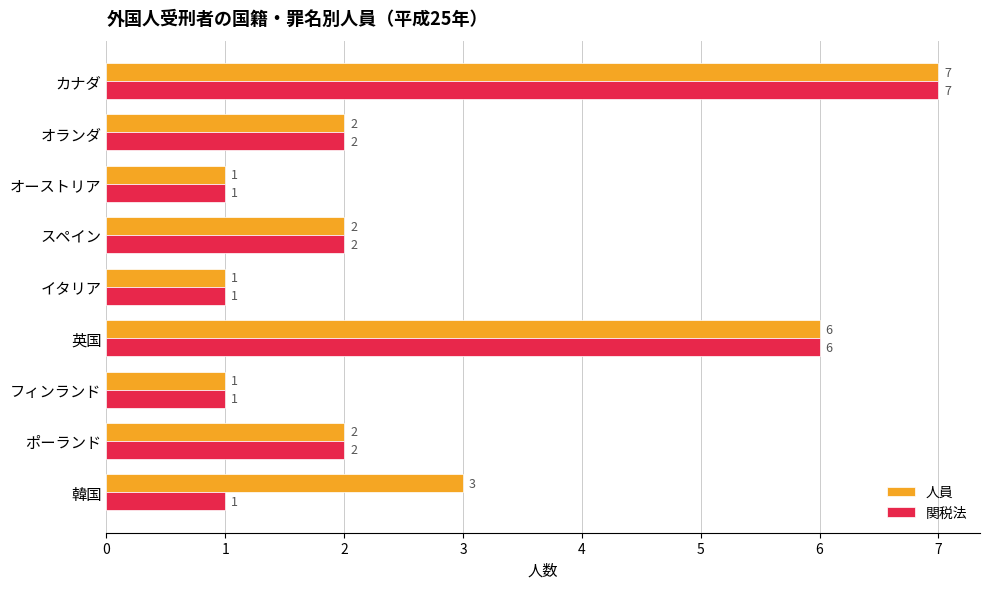

Where is 人員 nearest to the value 4?

韓国